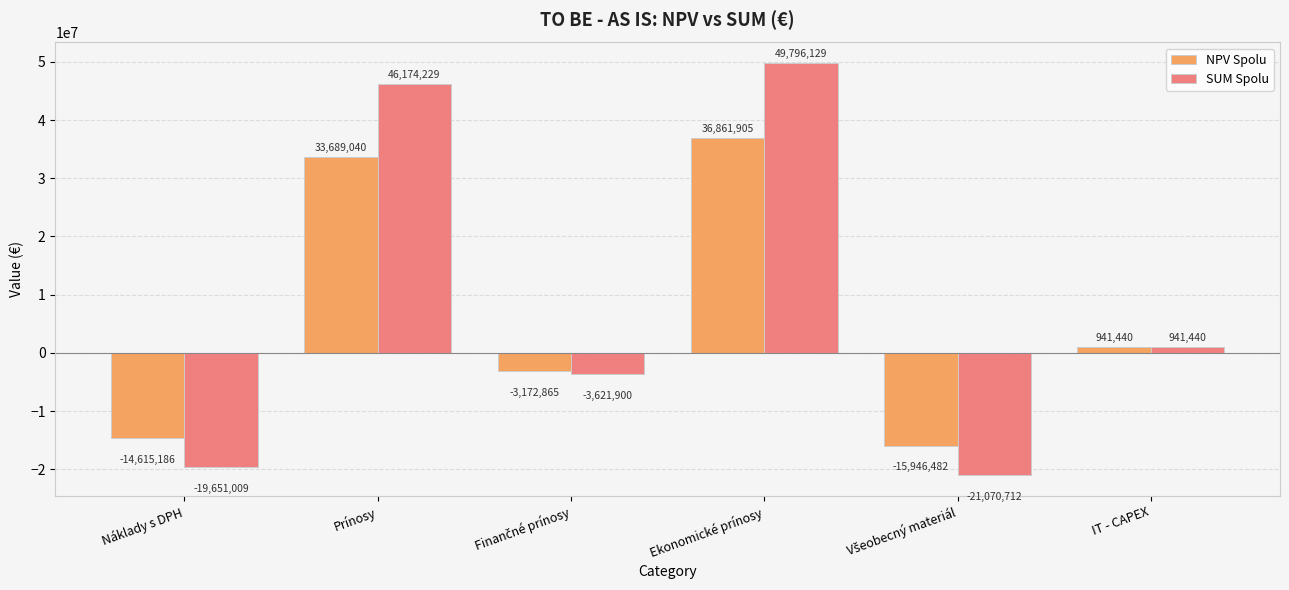

Rank the series by their maximum value, from lowest to highest.

NPV Spolu, SUM Spolu